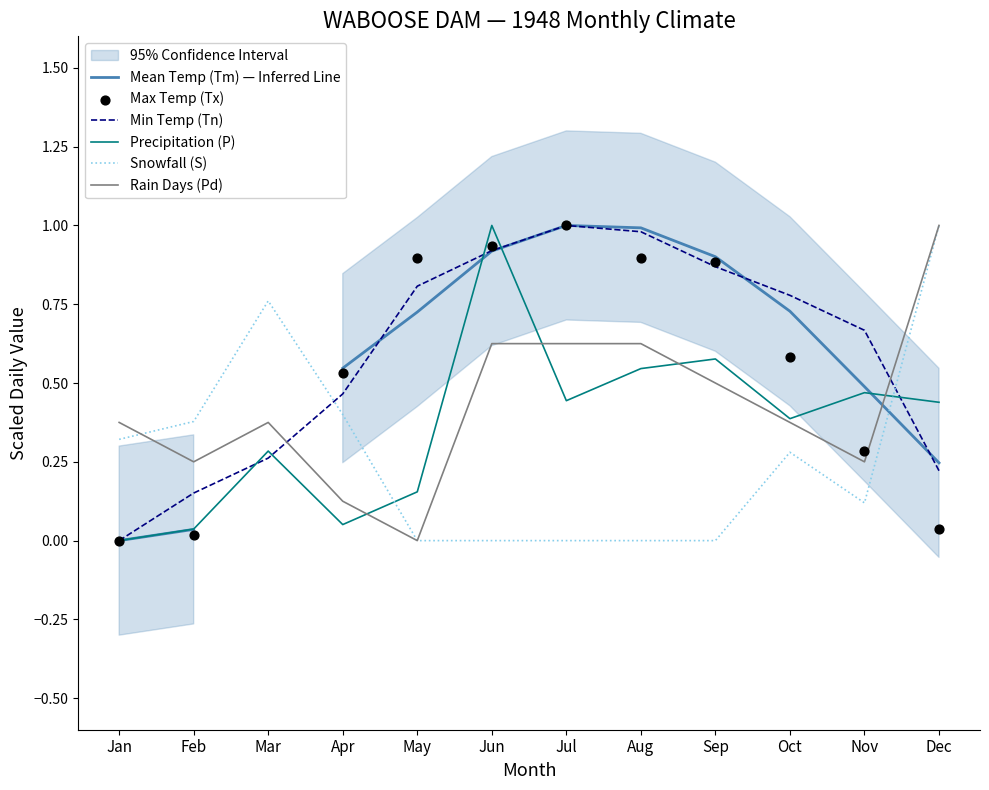

Which series reaches the minimum Y coordinate?

Mean Temp (Tm) — Inferred Line